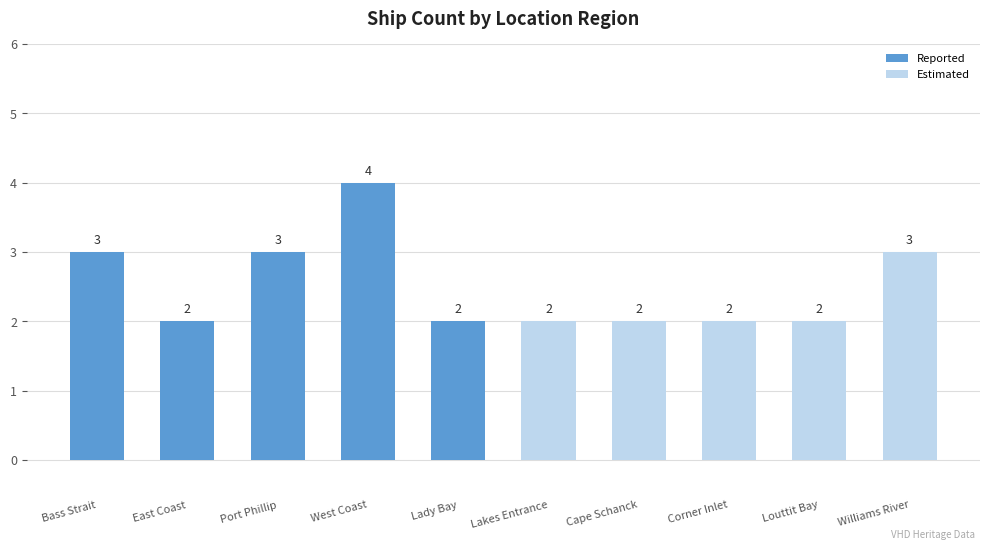

What is the value of the 10th bar from the left?

3